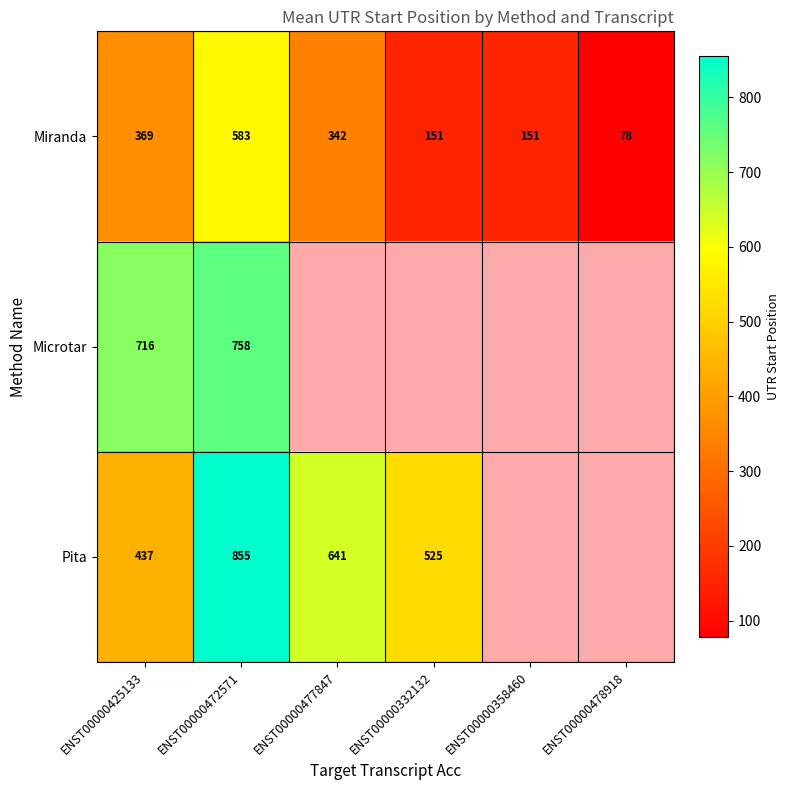

Between ENST00000477847 and ENST00000358460, which is larger?

ENST00000477847